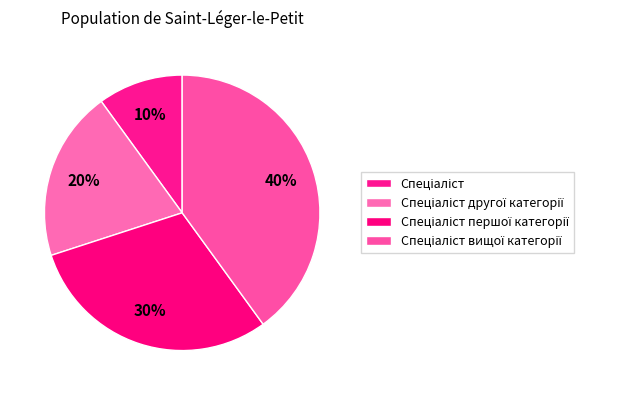

How many slices are in this pie chart?

4